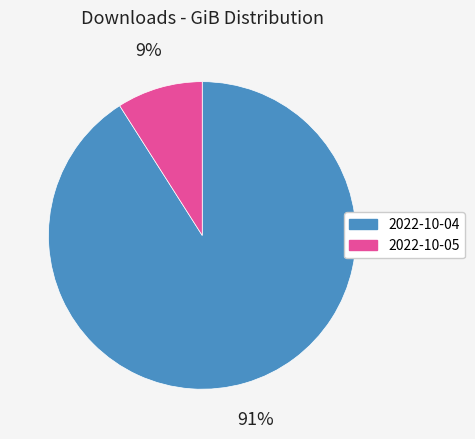

True or false: 2022-10-04 accounts for 91% of the total.

True